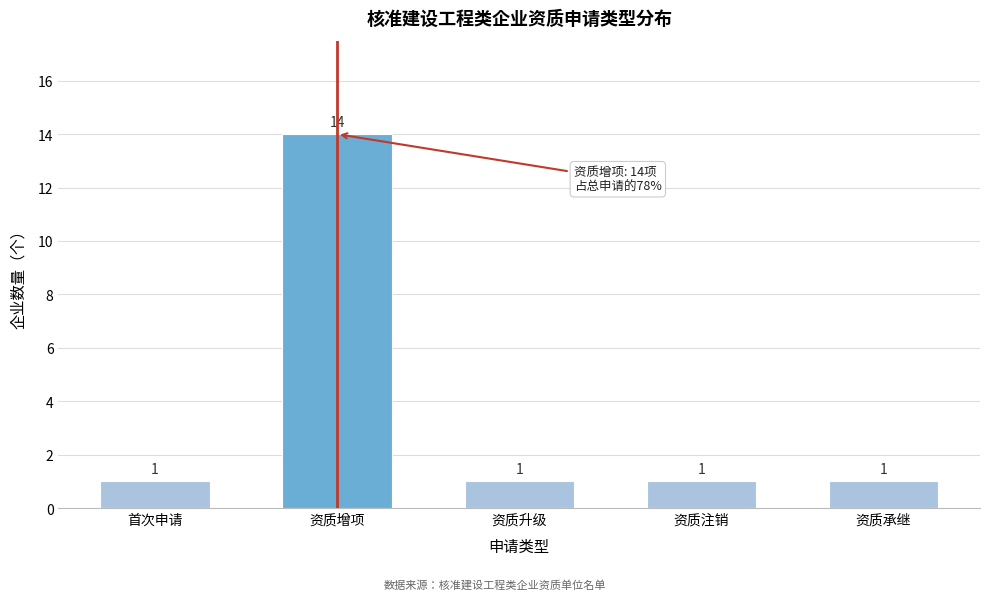

Reading left to right, extract all data points from this chart.

首次申请=1	资质增项=14	资质升级=1	资质注销=1	资质承继=1